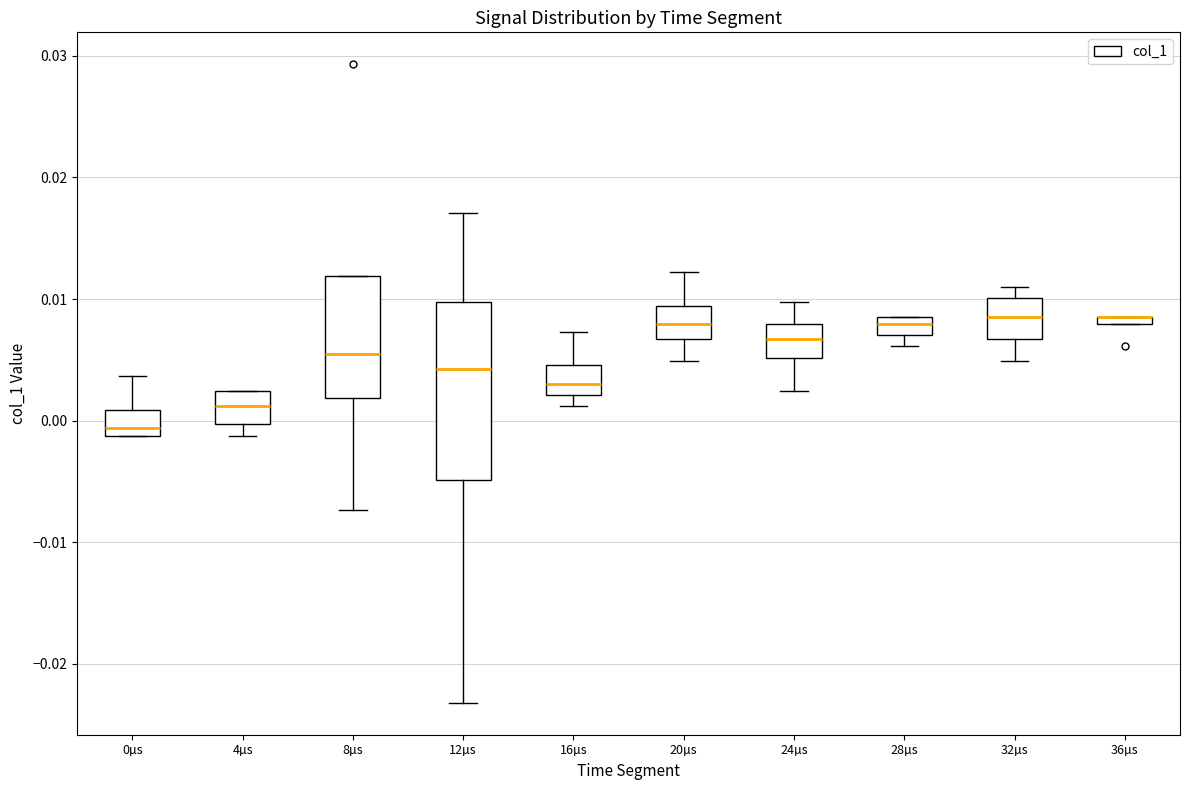

Comparing the boxes themselves (not the whiskers), which one is the tallest?

12µs